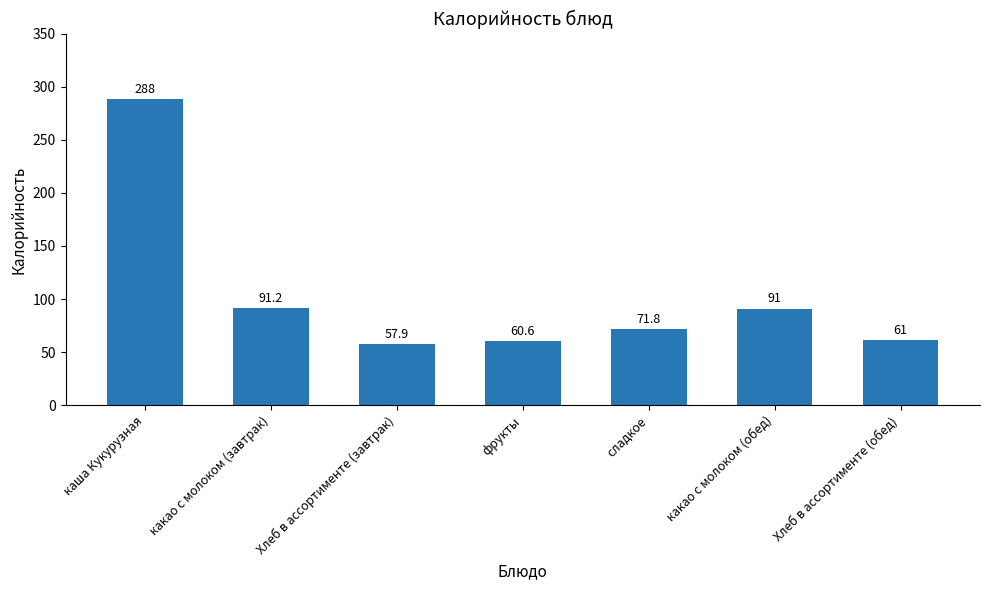

Reading left to right, extract all data points from this chart.

каша Кукурузная=288.0	какао с молоком (завтрак)=91.2	Хлеб в ассортименте (завтрак)=57.9	фрукты=60.6	сладкое=71.8	какао с молоком (обед)=91.0	Хлеб в ассортименте (обед)=61.0